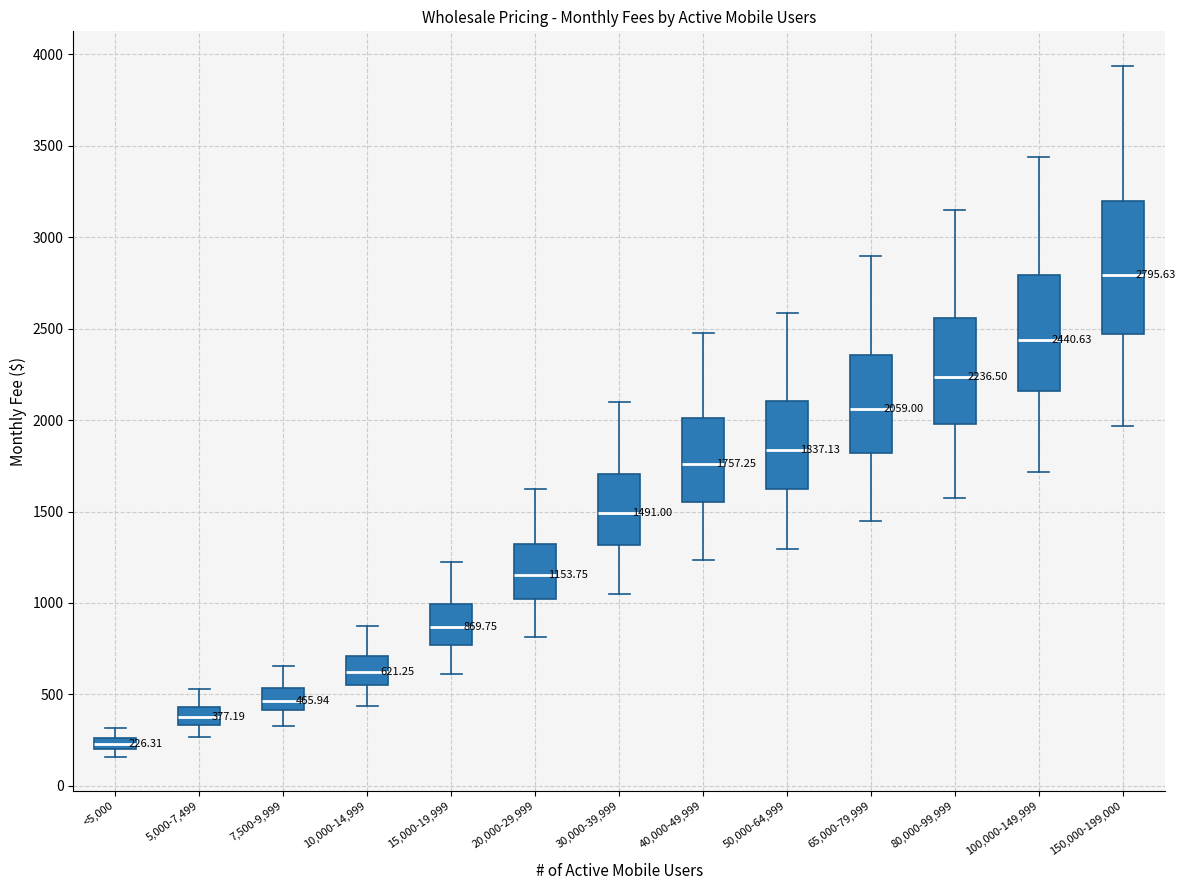

Comparing the boxes themselves (not the whiskers), which one is the tallest?

150,000-199,000